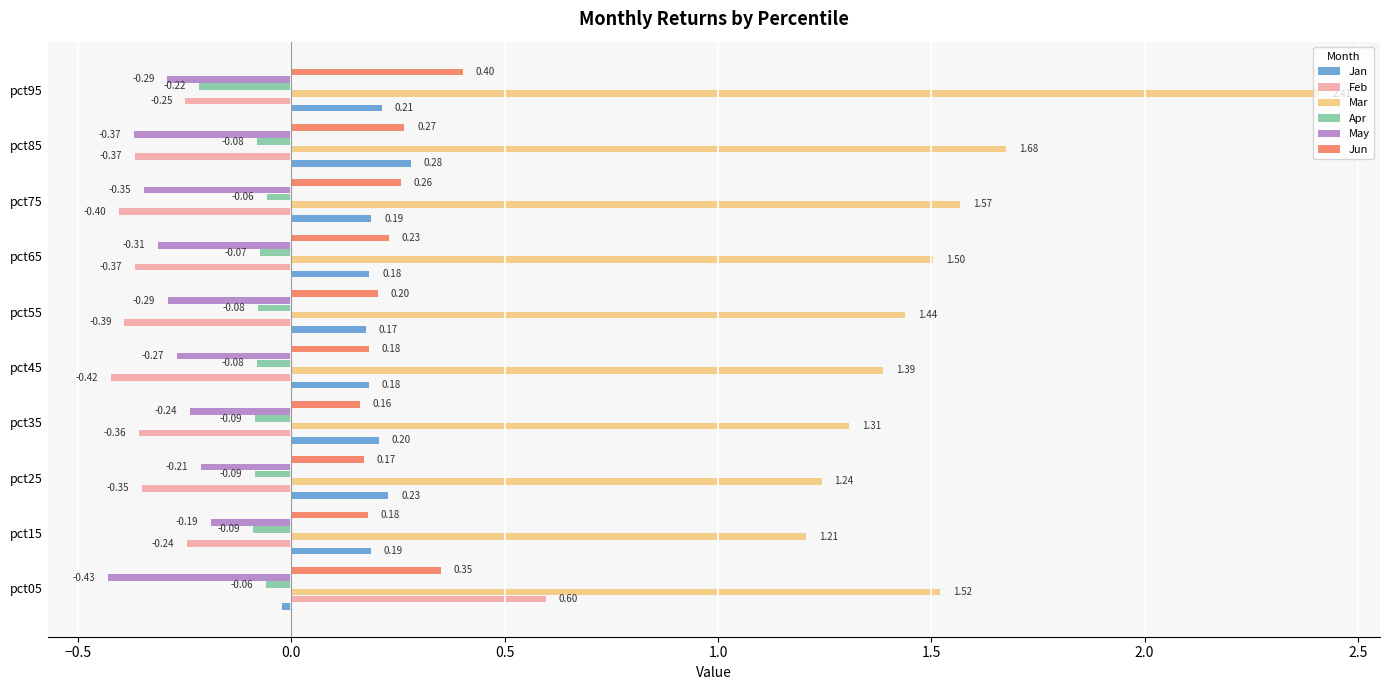

At pct95, list the series in order from smallest to largest.

May, Feb, Apr, Jan, Jun, Mar